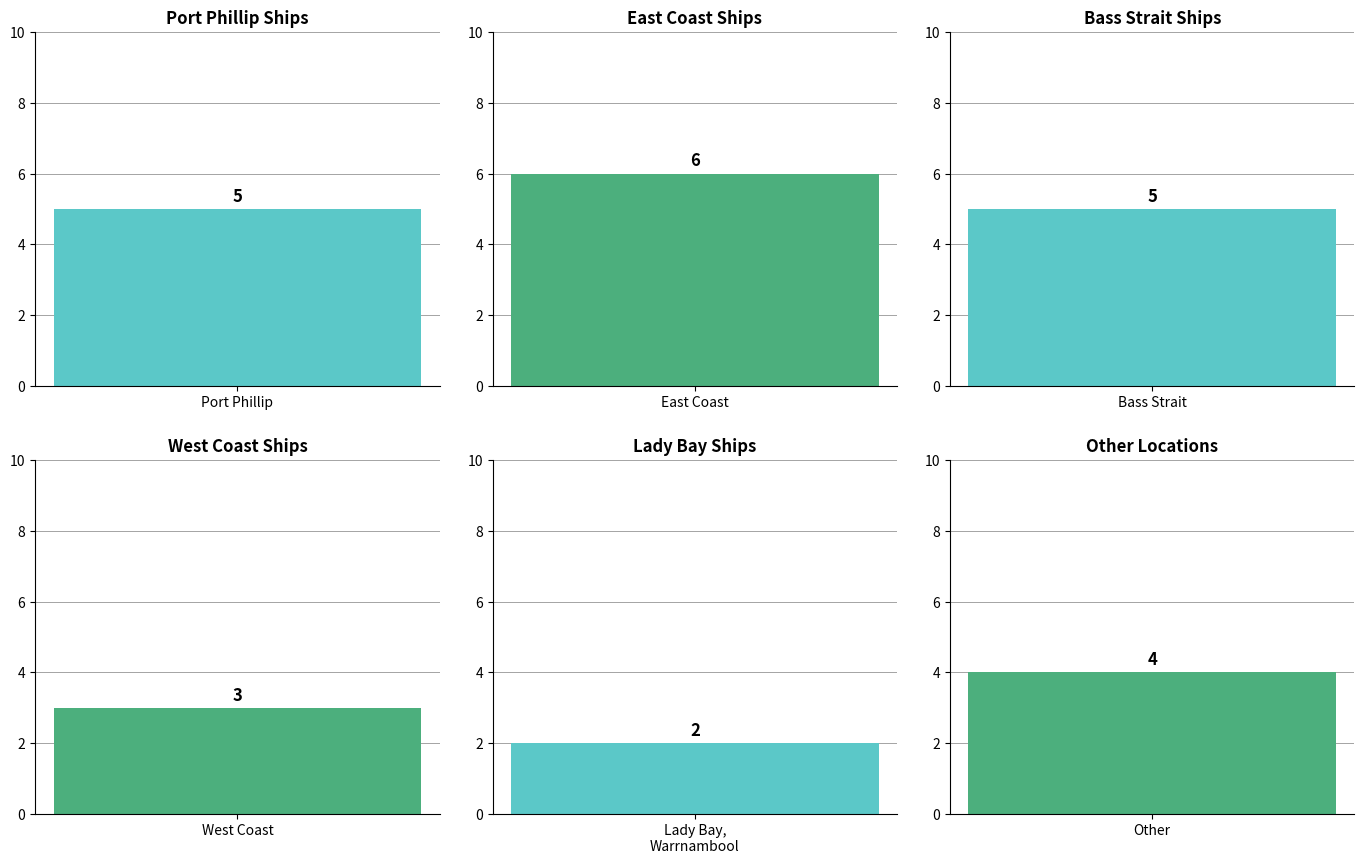

Approximately how many times larger is the value at West Coast compared to East Coast?

0.5